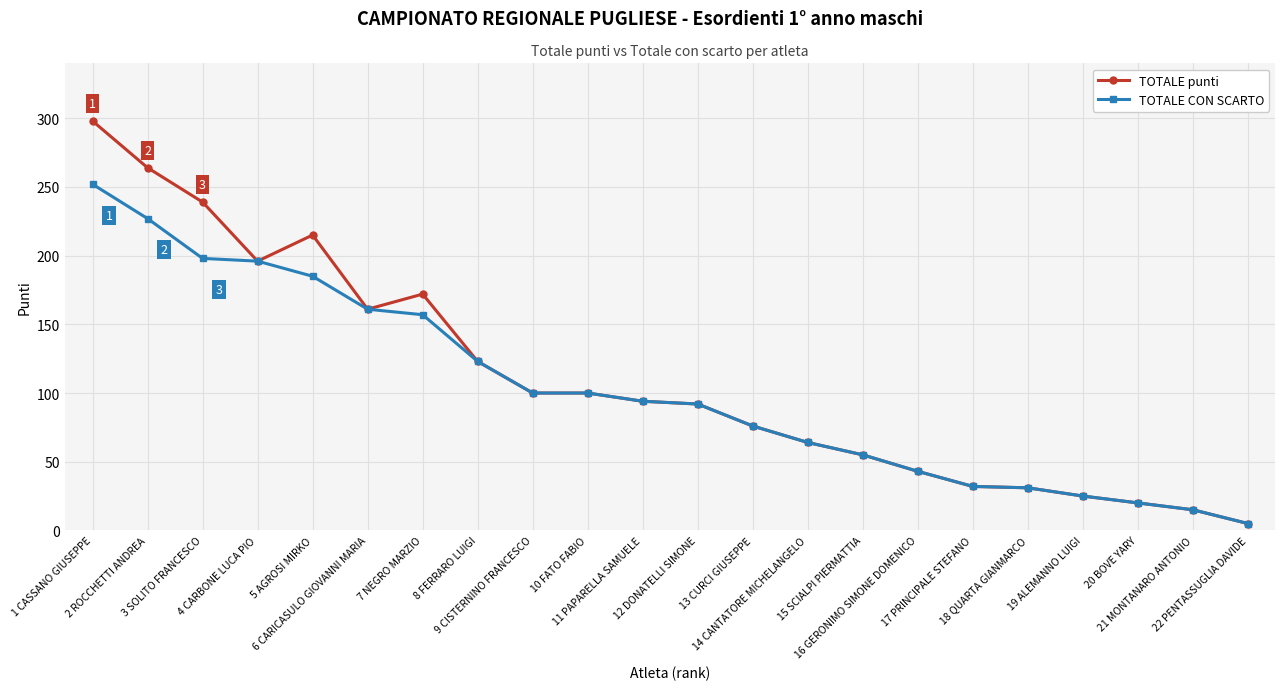

At which label is TOTALE punti closest to 151?

6 CARICASULO GIOVANNI MARIA